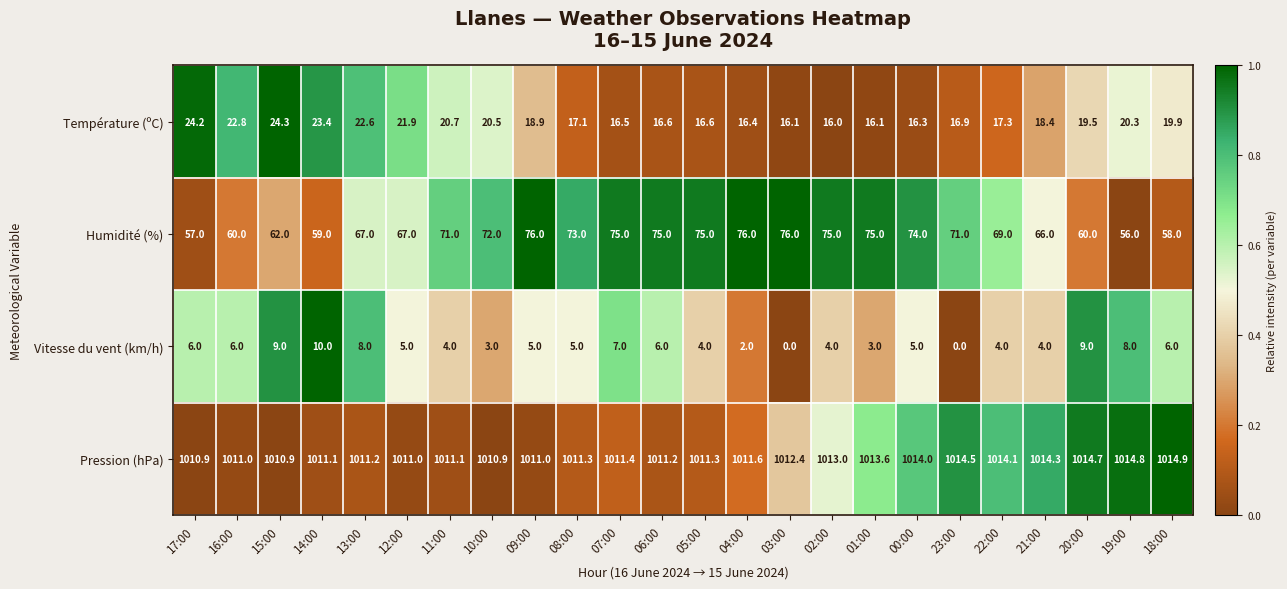

At which label does Vitesse du vent (km/h) first exceed 5?

17:00